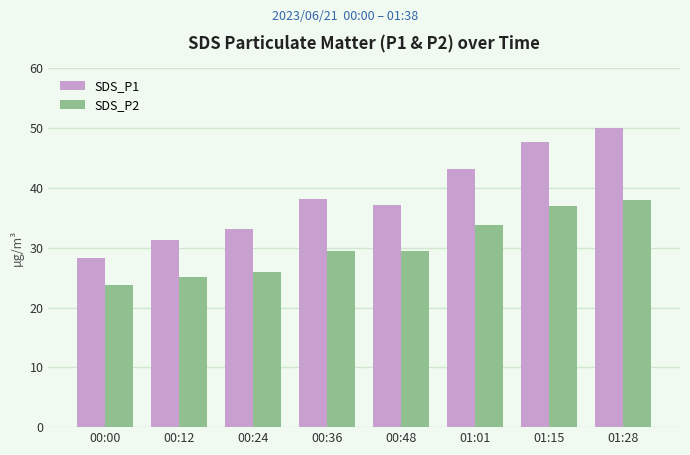

Is it true that SDS_P1 equals 26.8 at 01:01?

False